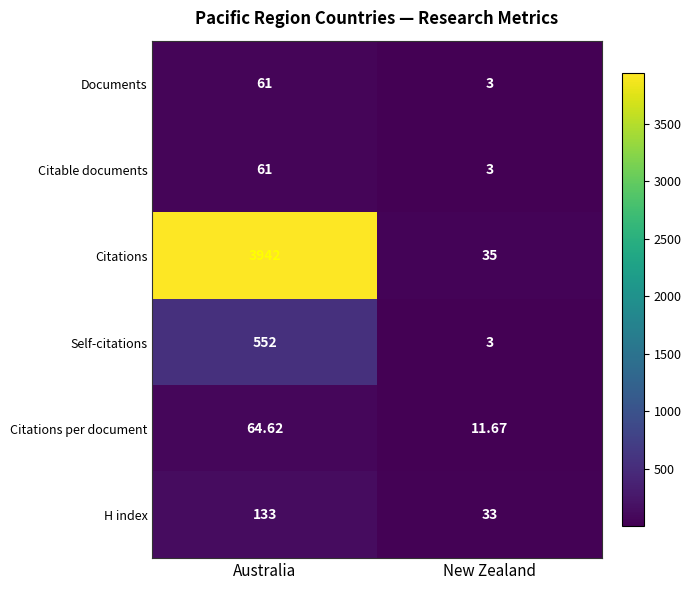

List the labels in order of Self-citations value, largest first.

Australia, New Zealand